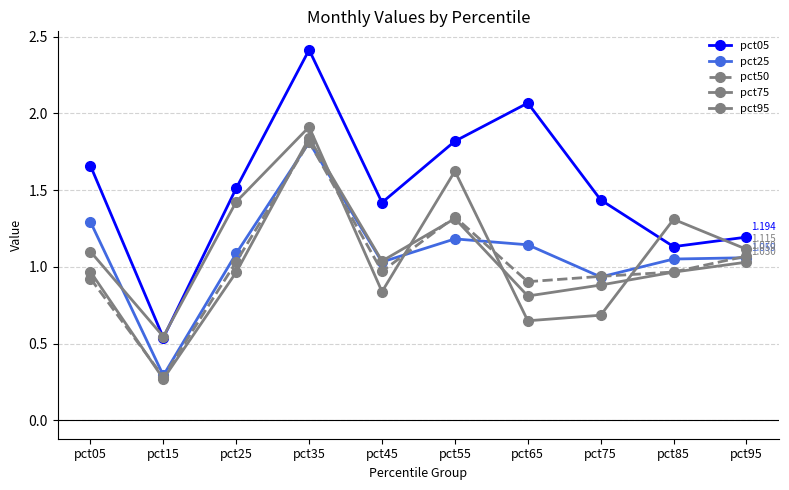

The pct05 series shows 0.7 at pct95. True or false?

False